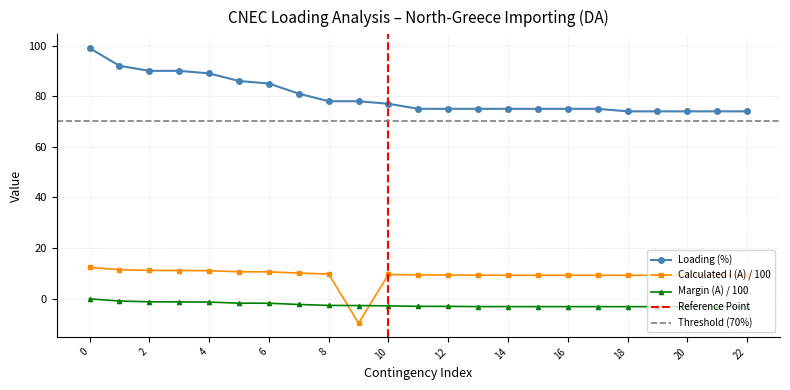

The Margin (A) / 100 series shows -3.2 at 18. True or false?

True